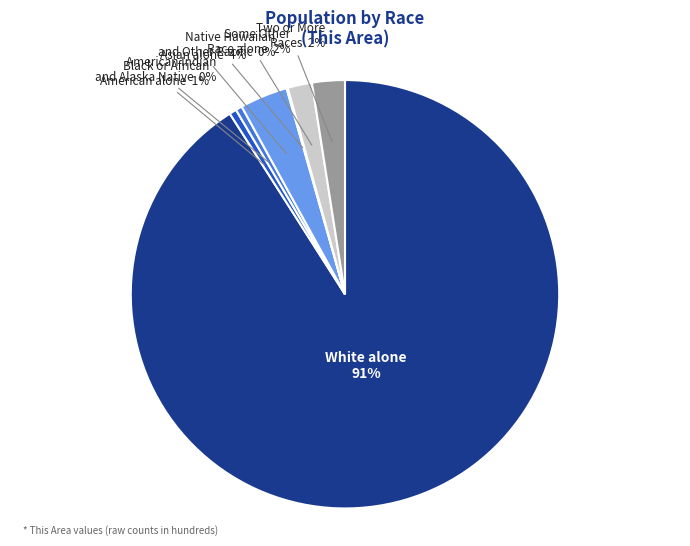

To the nearest percent, what is the difference between the largest and smallest slice percentages?

91%